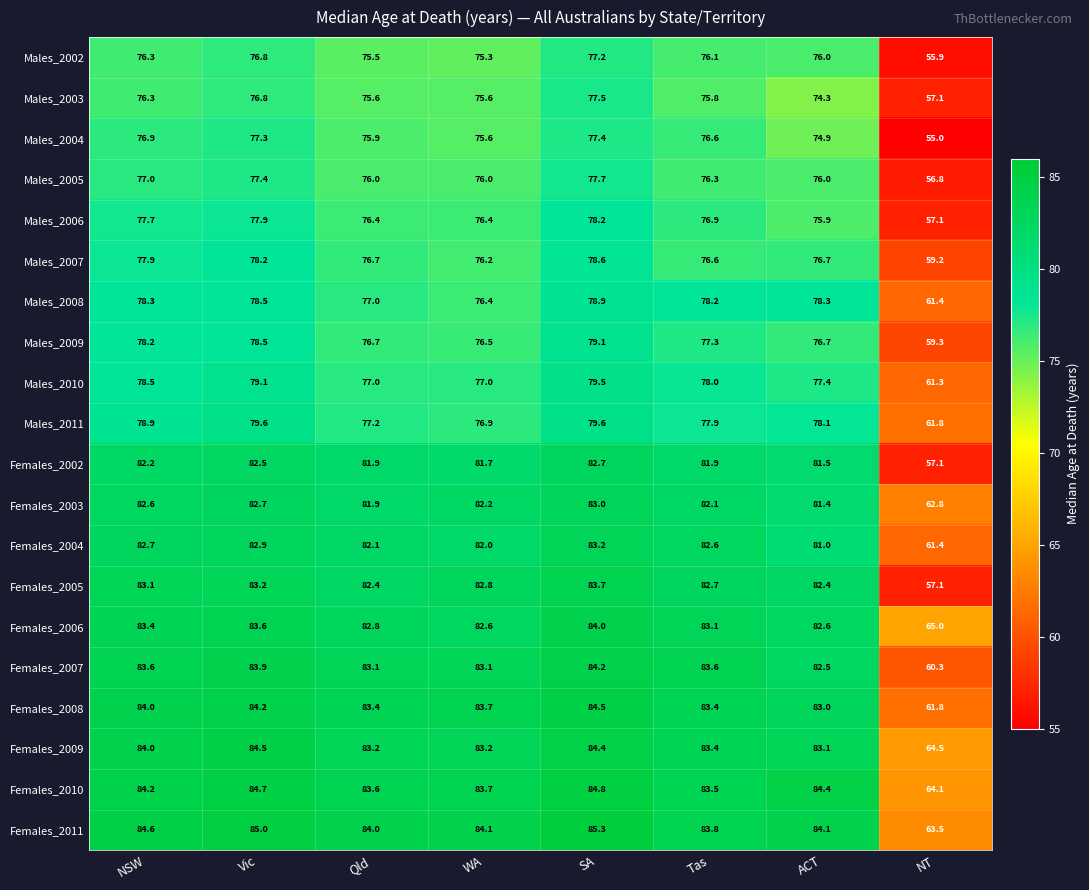

What is the sum of the Females_2006 values at NSW and NT?

148.4